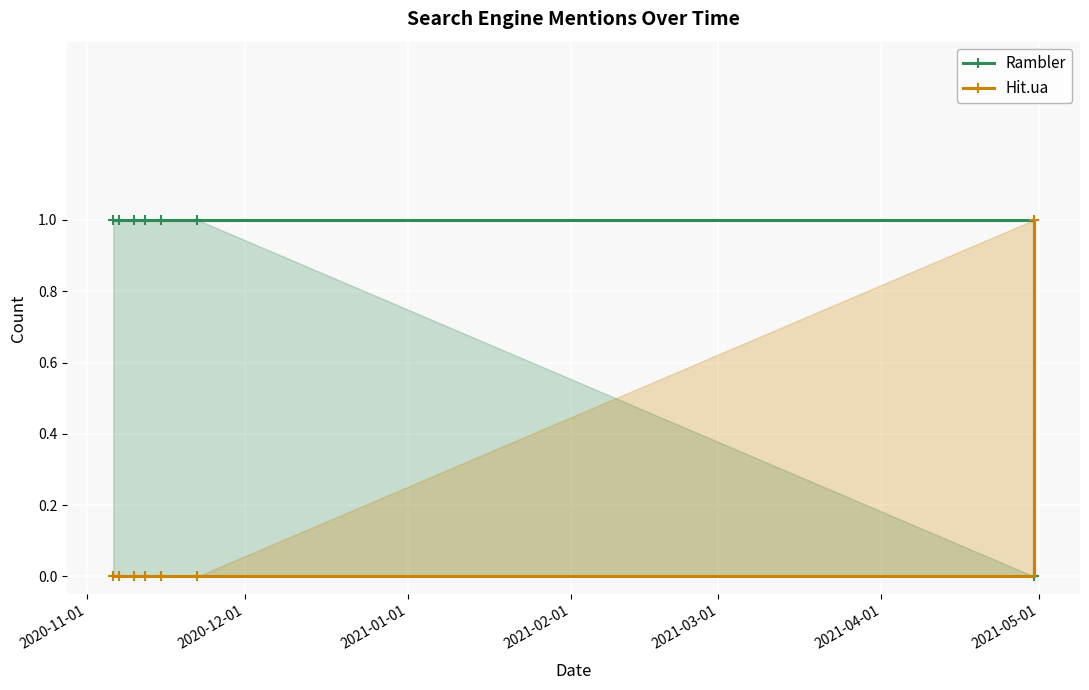

Rank the series by their average value, from highest to lowest.

Rambler, Hit.ua